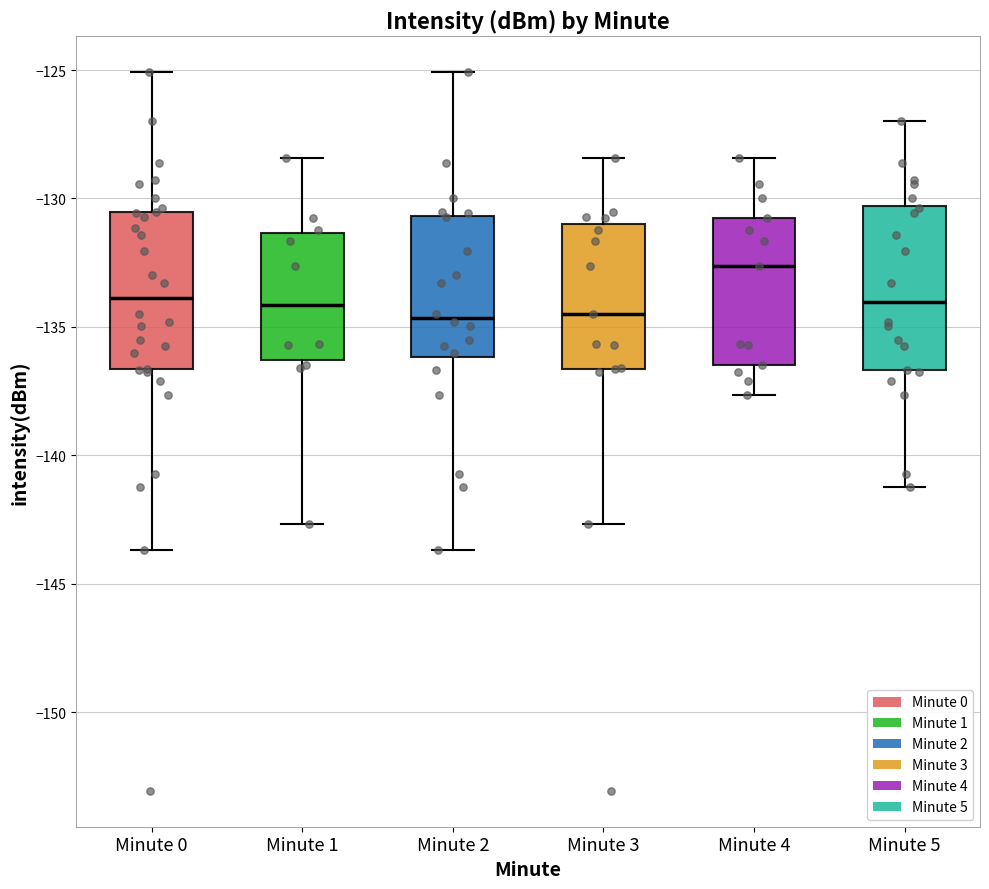

Reading left to right, read every box against the y-axis: the position of its median line, the range the box covers, and the ends of its whiskers. The values are not printed on the chart, so give them approximately, as read against the axis.

Minute 0: median -134.0, box -136.5 to -130.5, whiskers -143.5 to -125.0
Minute 1: median -134.0, box -136.5 to -131.5, whiskers -142.5 to -128.5
Minute 2: median -134.5, box -136.0 to -130.5, whiskers -143.5 to -125.0
Minute 3: median -134.5, box -136.5 to -131.0, whiskers -142.5 to -128.5
Minute 4: median -132.5, box -136.5 to -131.0, whiskers -137.5 to -128.5
Minute 5: median -134.0, box -136.5 to -130.5, whiskers -141.0 to -127.0